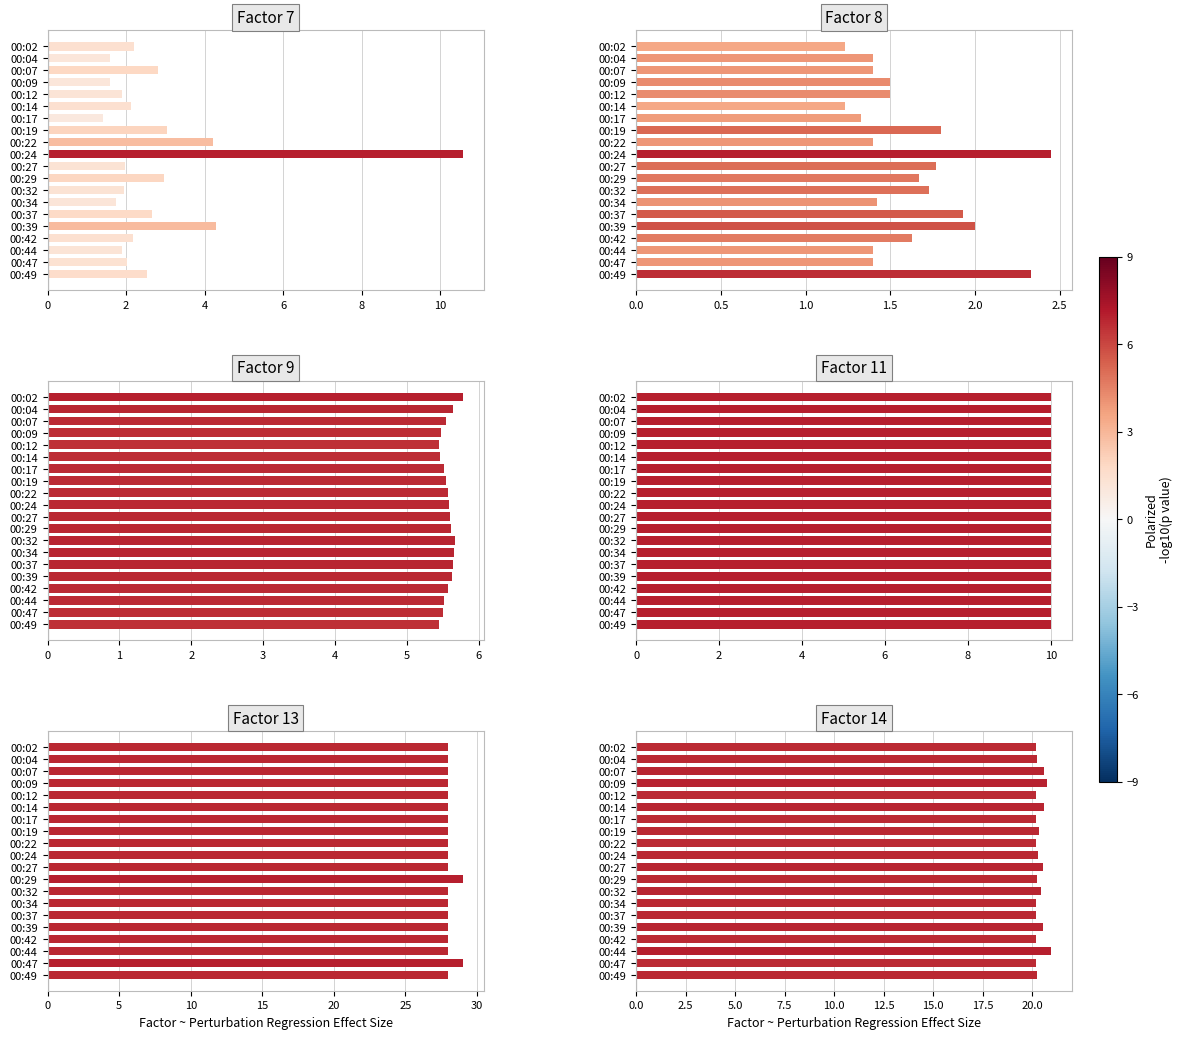

What is the difference between the highest and lowest values at 00:19?

26.2